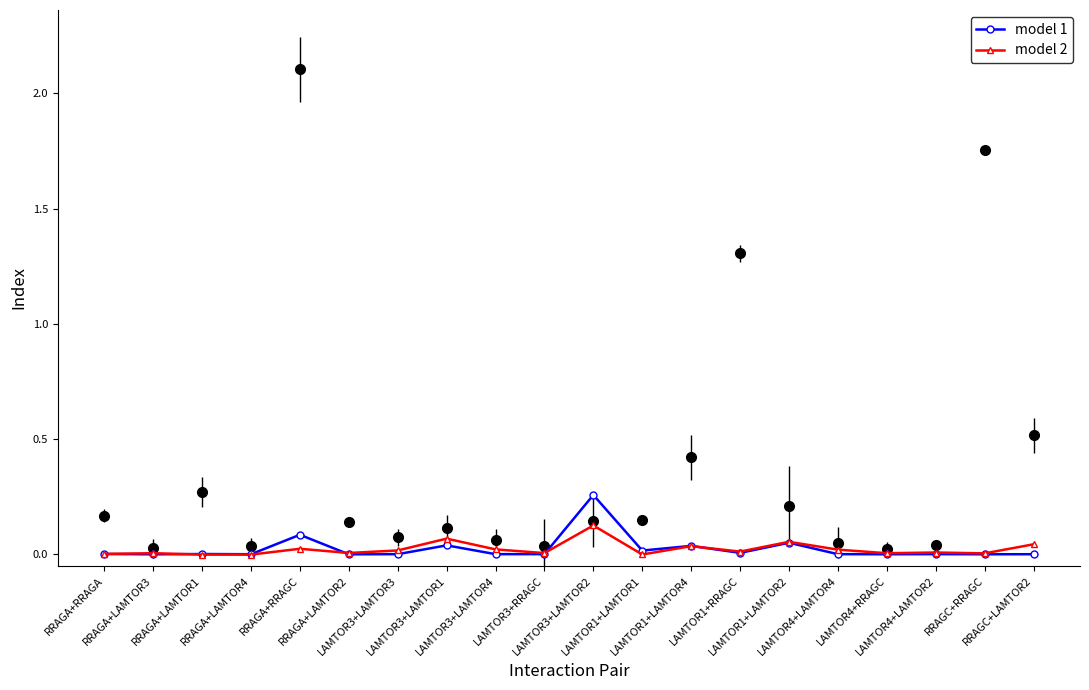

How many distinct data groups are displayed?

2